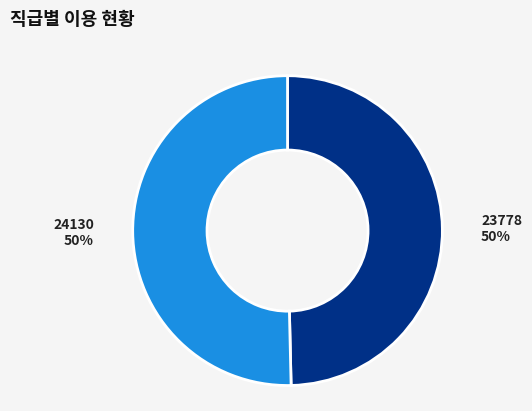

To the nearest percent, what is the average slice percentage?

50%